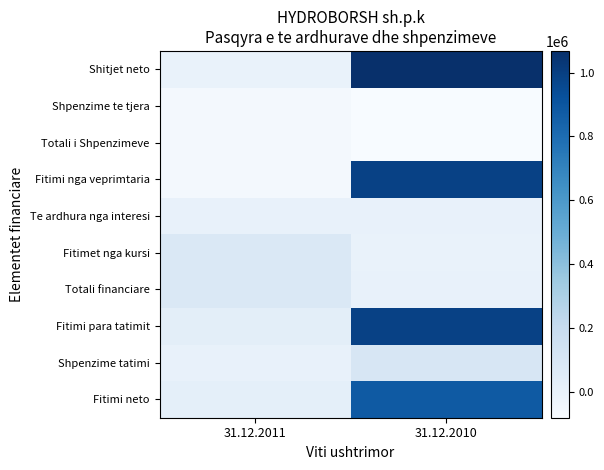

What is the smallest value displayed?

-80036.0